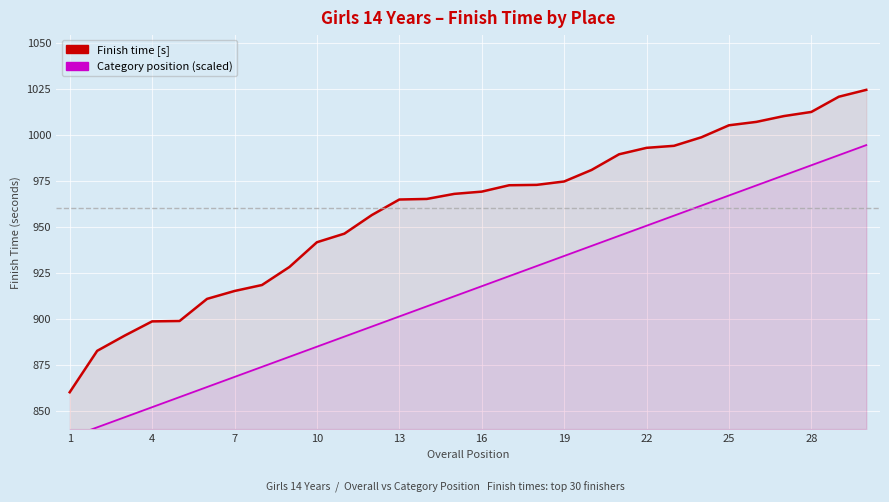

True or false: Category position (scaled) and Finish time [s] intersect in this chart.

False